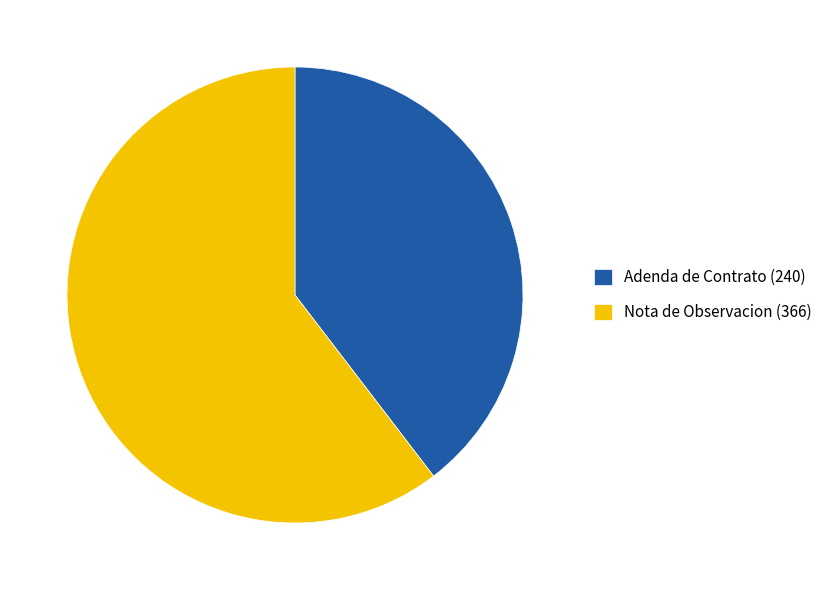

What is the largest slice in the pie chart?

Nota de Observacion (366)